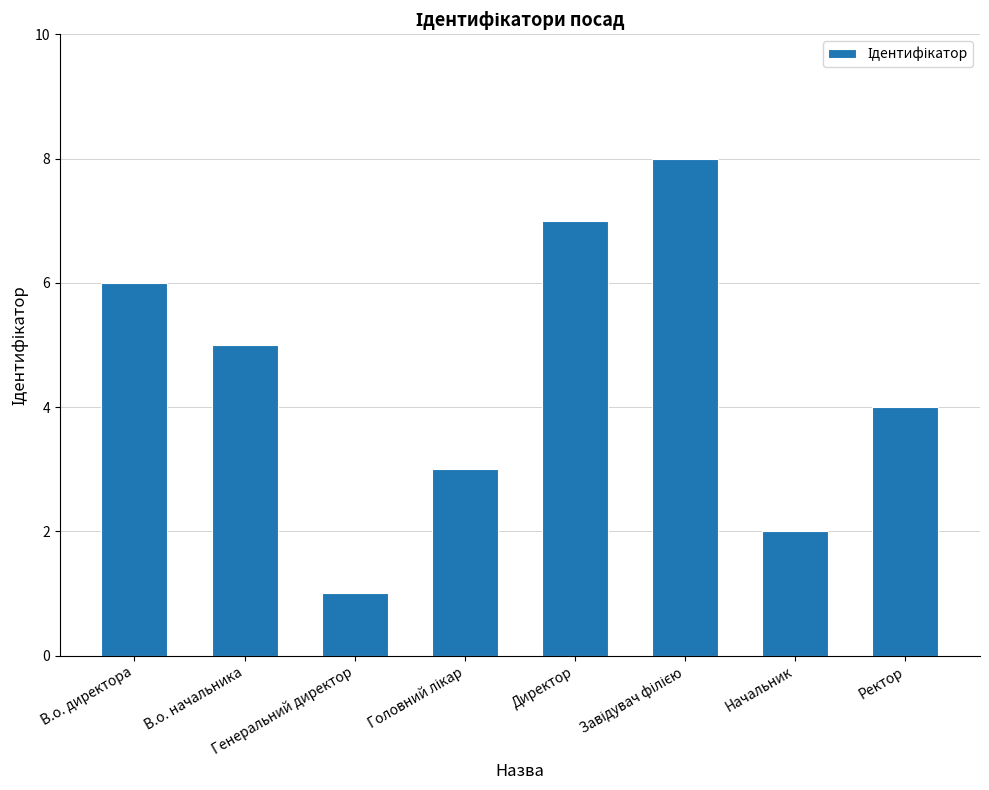

What is the label of the 2nd bar from the left?

В.о. начальника